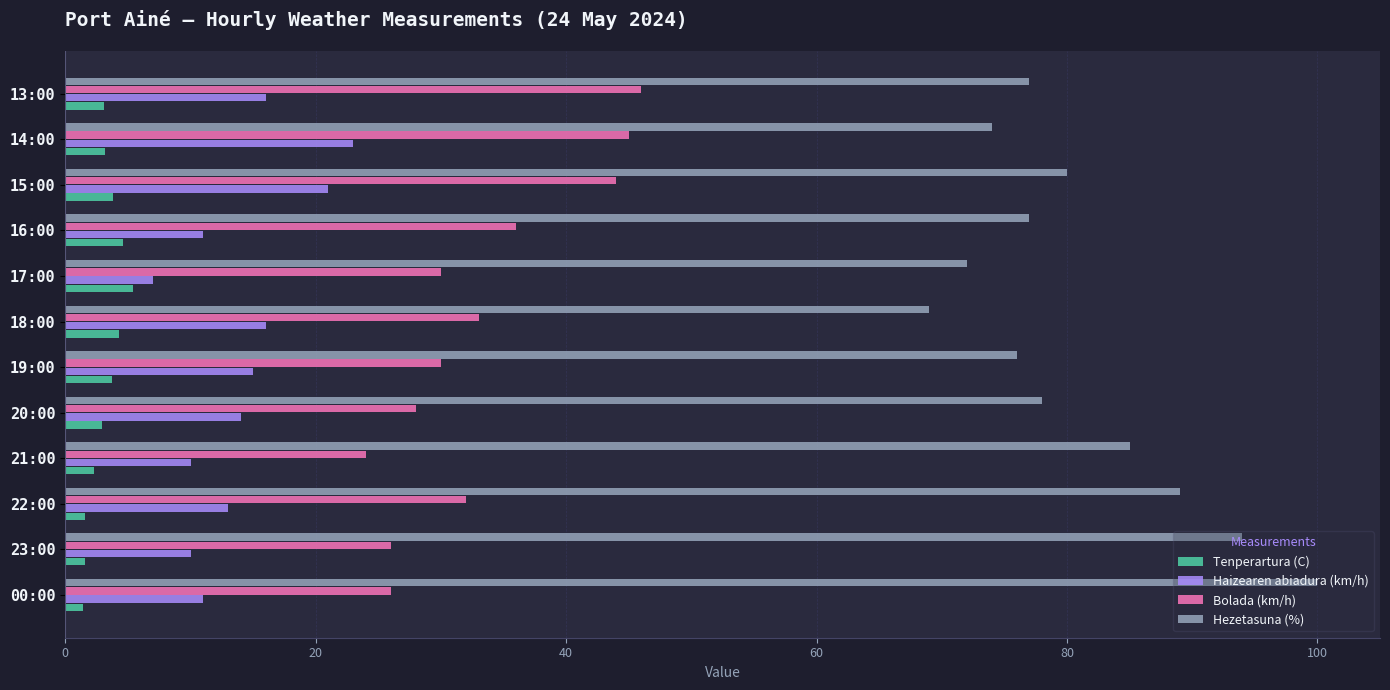

Is the value of Hezetasuna (%) at 14:00 greater than the value of Tenperartura (C) at 22:00?

Yes